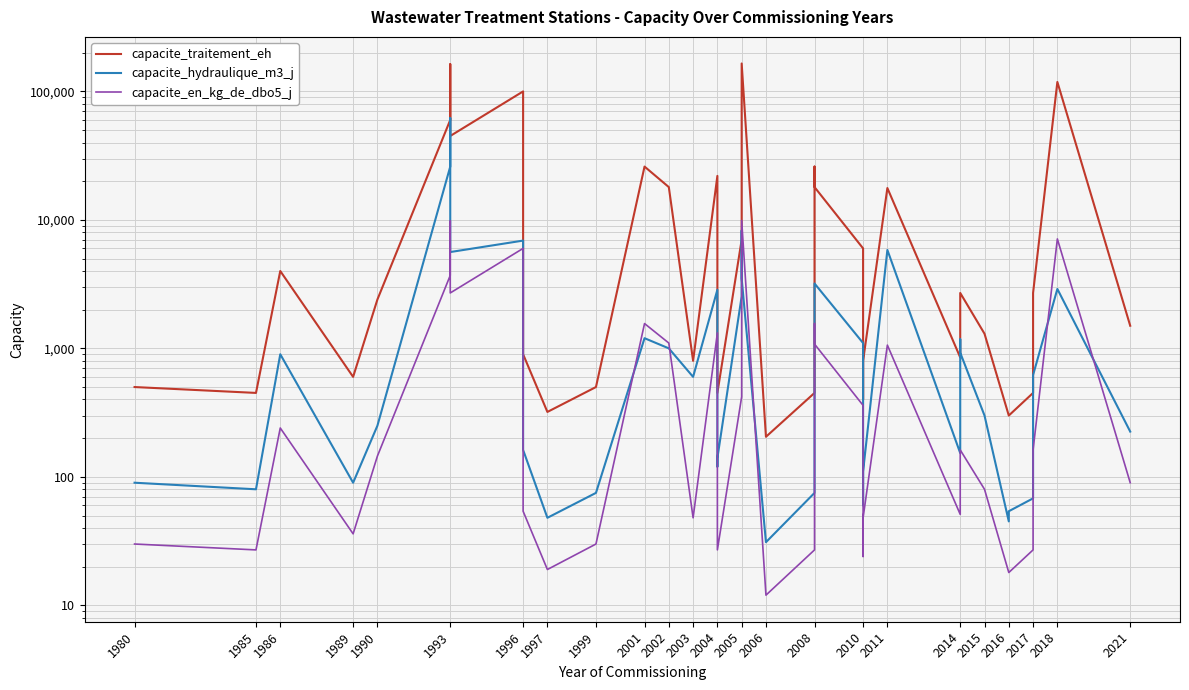

How many interior local peaks does the capacite_hydraulique_m3_j series have?

10